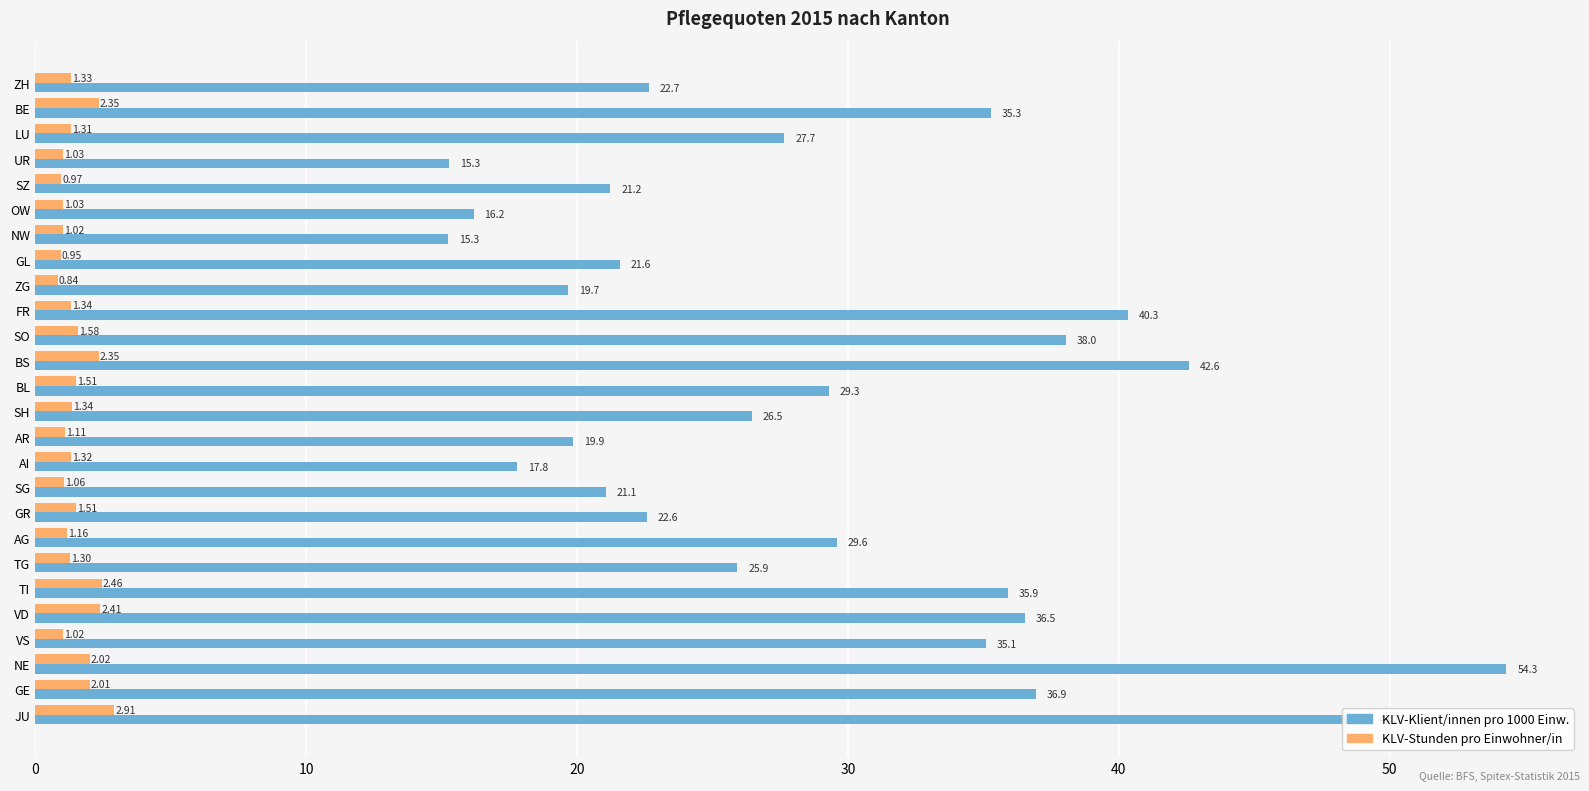

Which category has the highest value across all series?

NE